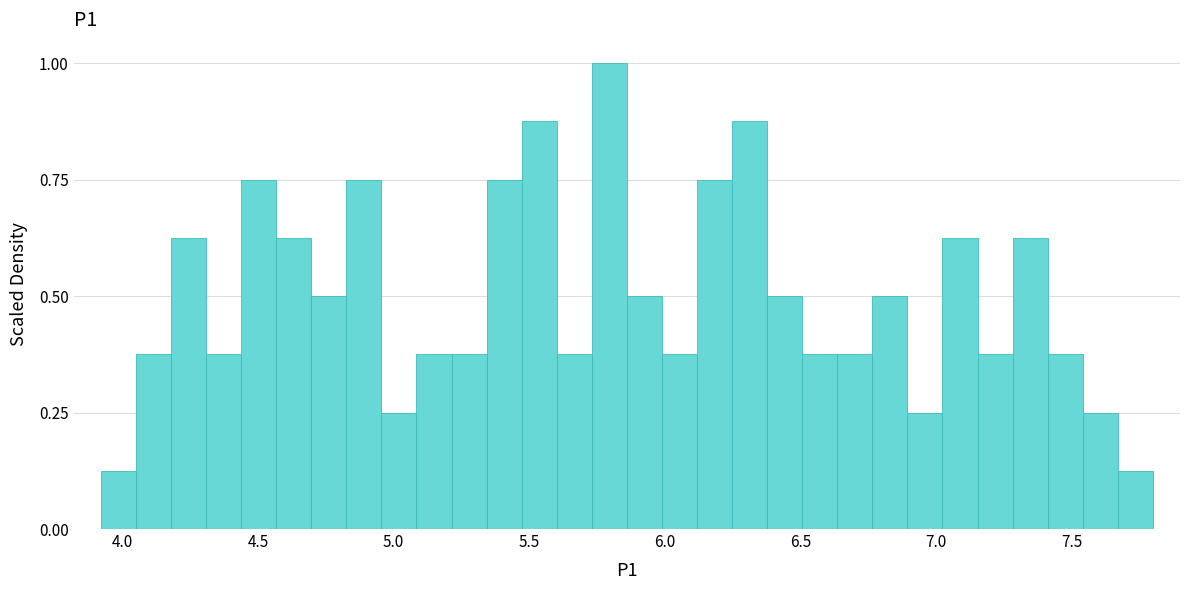

Read against the x-axis, roughly where is the centre of the tallest bar?

5.80